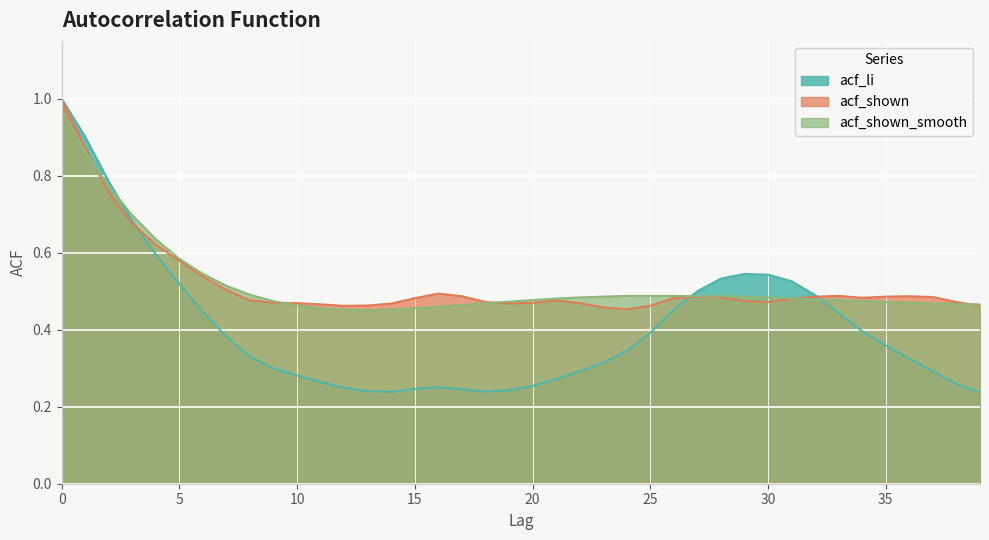

What is the total value across all series at 4?

1.9